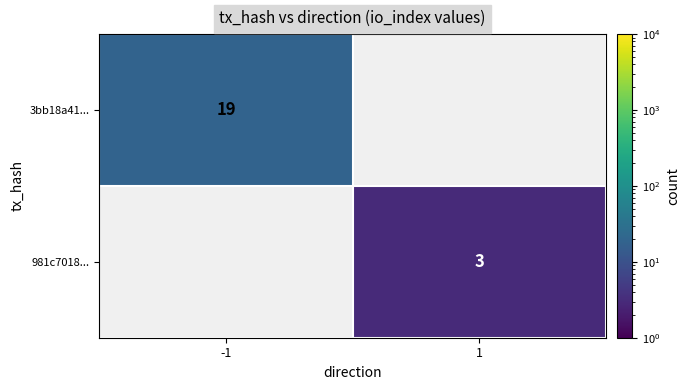

The value of 981c7018... at 1 is 3. True or false?

True